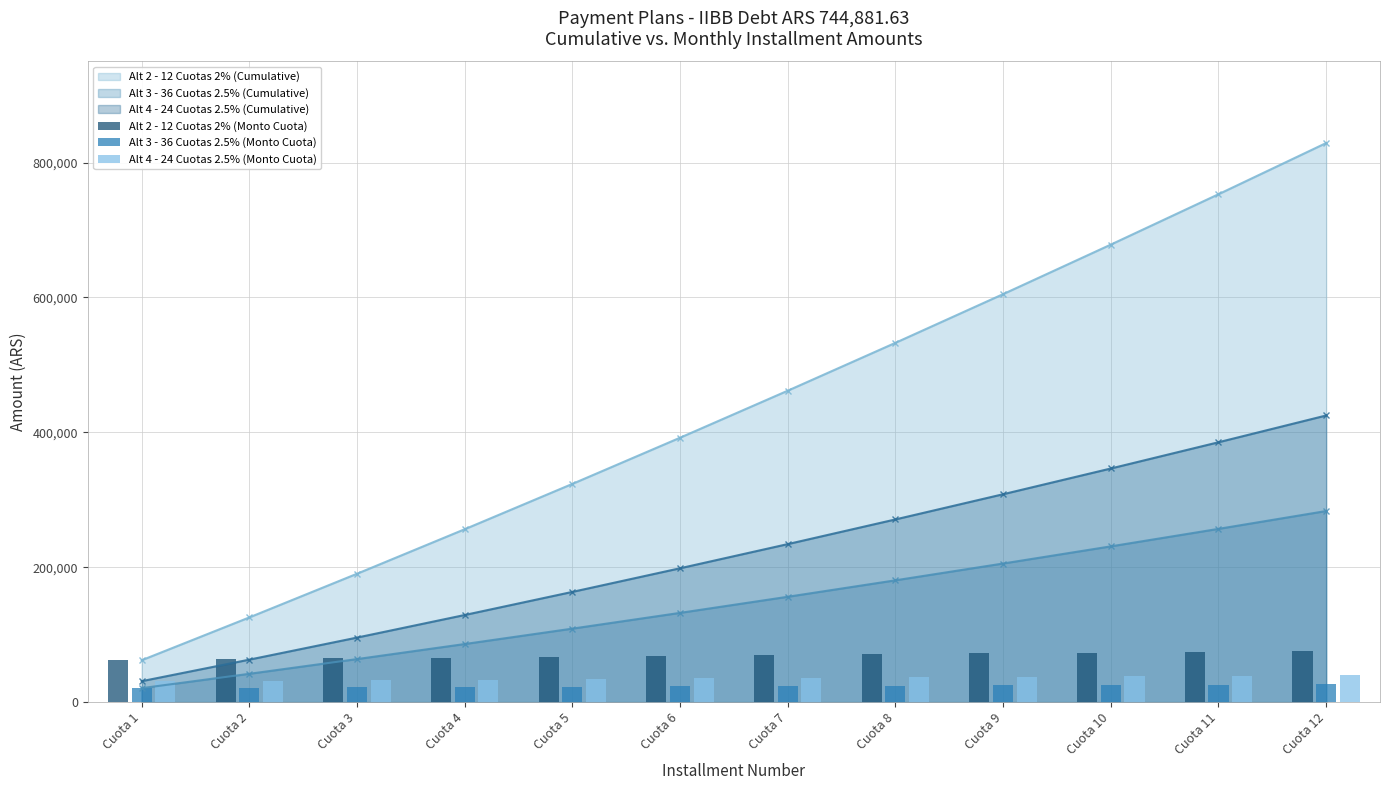

The value of Alt 3 - 36 Cuotas 2.5% (Monto Cuota) at Cuota 6 is 11705.9. True or false?

False